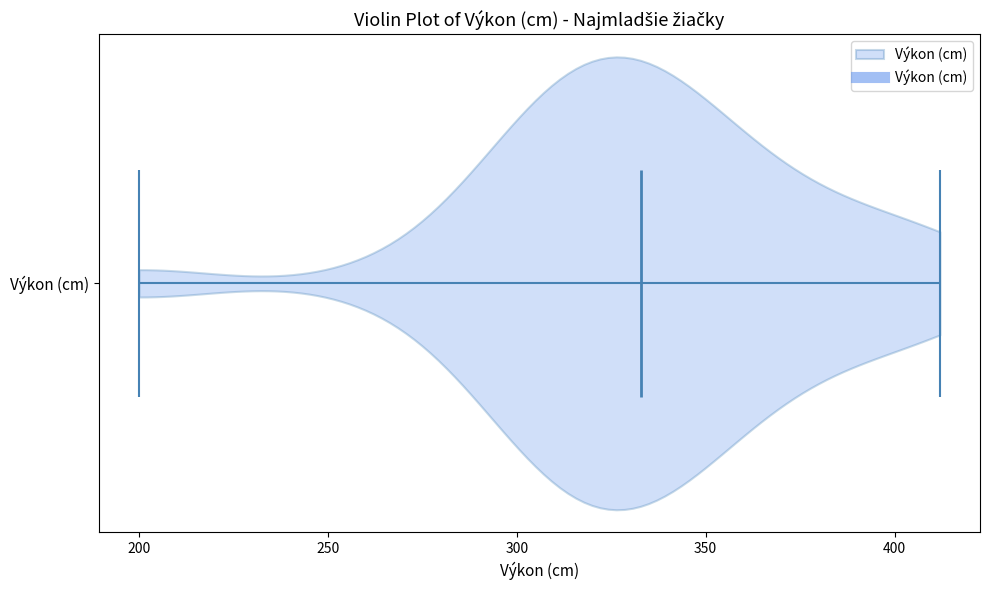

Read this violin plot against the x-axis: where its median line is, and the lowest and highest points the violin reaches. The values are not printed on the chart, so give them approximately, as read against the axis.

median line 335, lowest point 200, highest point 410